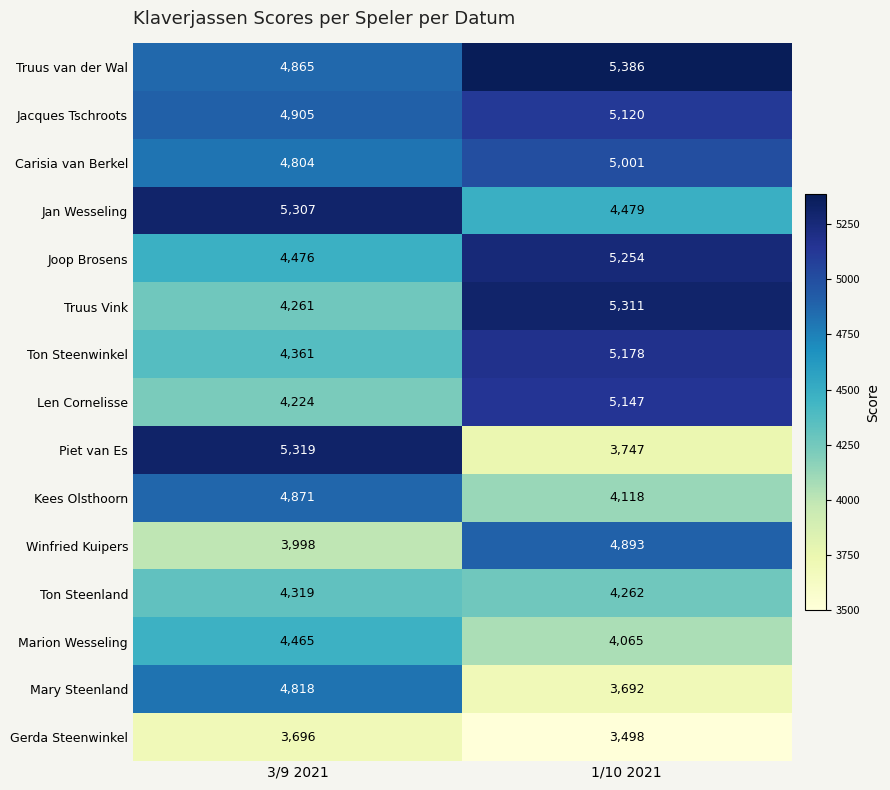

How many data points does each series have?

2